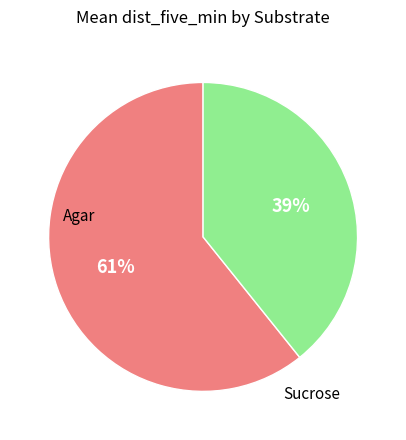

To the nearest percent, what is the difference between the largest and smallest slice percentages?

22%